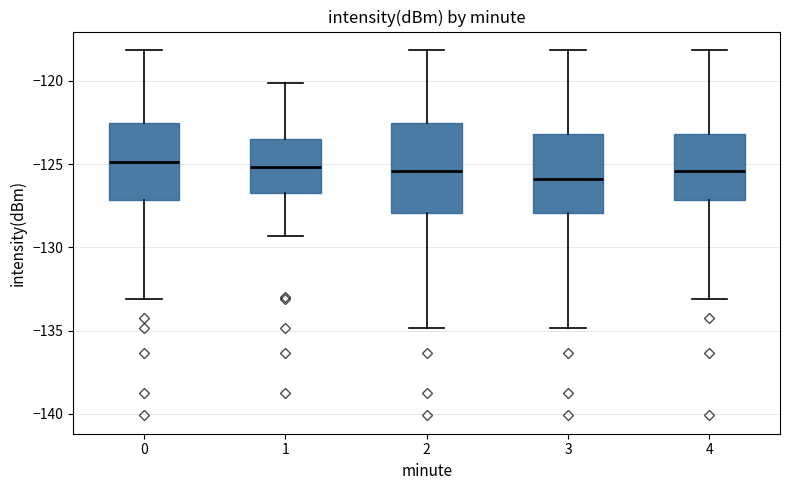

Reading left to right, read every box against the y-axis: the position of its median line, the range the box covers, and the ends of its whiskers. The values are not printed on the chart, so give them approximately, as read against the axis.

0: median -125.0, box -127.0 to -122.5, whiskers -133.0 to -118.0
1: median -125.0, box -126.5 to -123.5, whiskers -129.5 to -120.0
2: median -125.5, box -128.0 to -122.5, whiskers -135.0 to -118.0
3: median -126.0, box -128.0 to -123.0, whiskers -135.0 to -118.0
4: median -125.5, box -127.0 to -123.0, whiskers -133.0 to -118.0